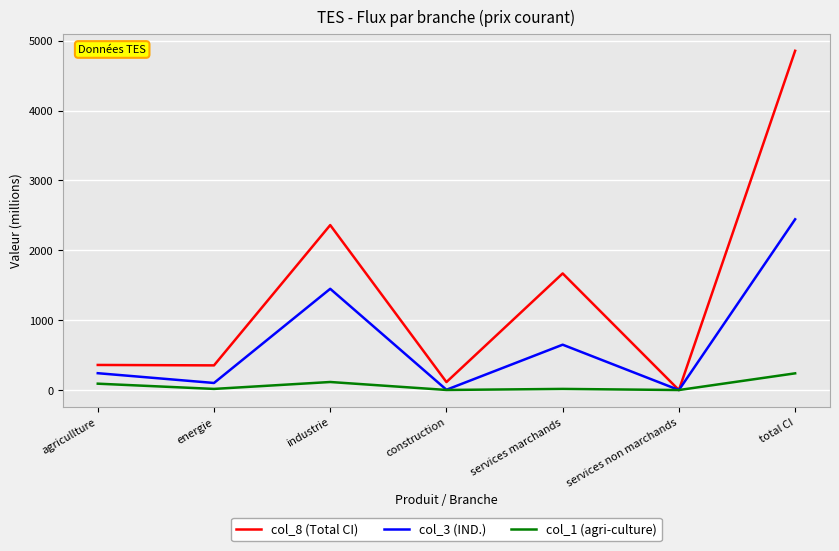

What is the spread (max minus min) of values at industrie?

2246